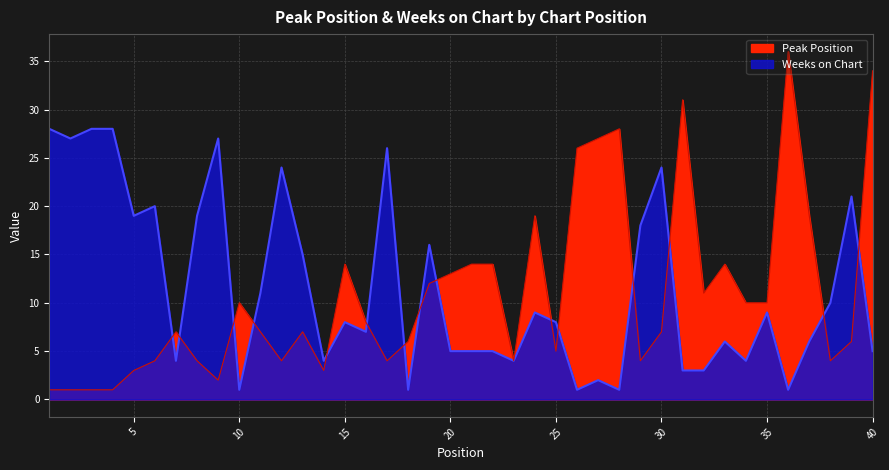

What are all the series names shown in the legend?

Peak Position, Weeks on Chart